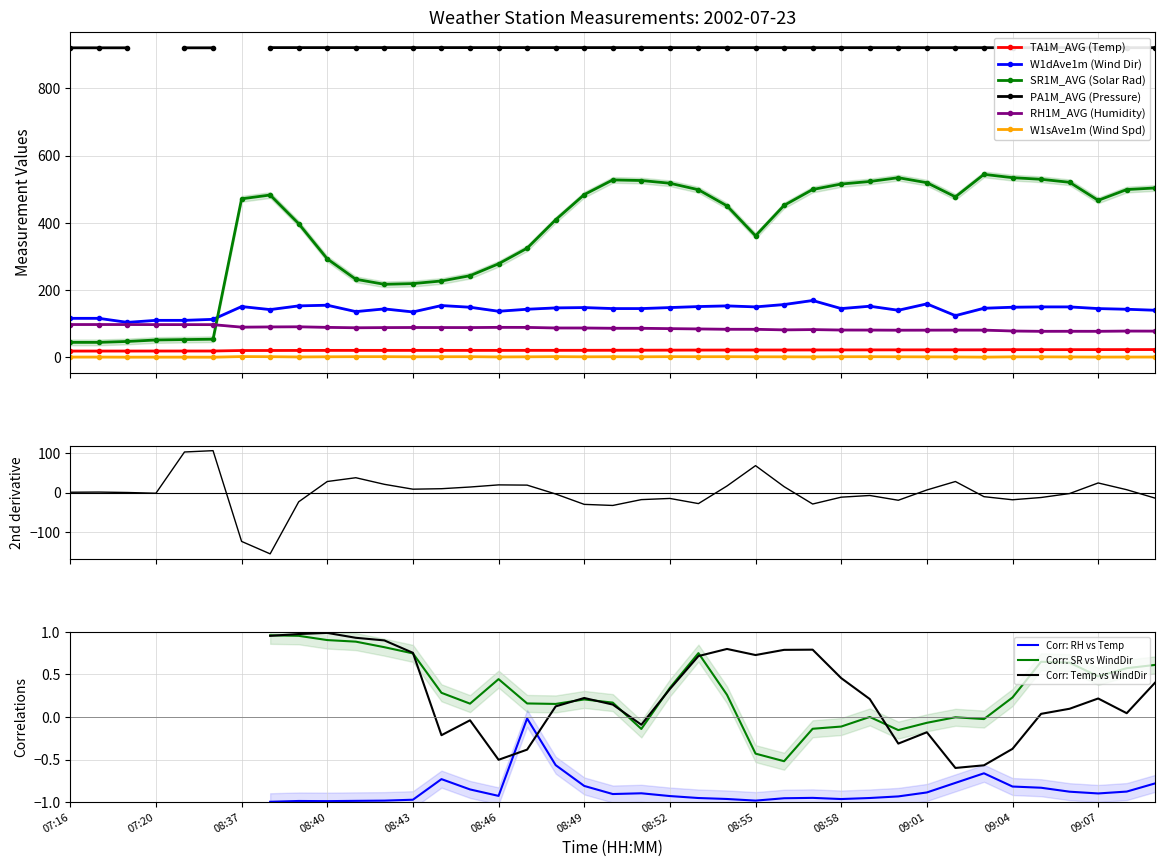

What is the label of the 29th point from the right?

08:41